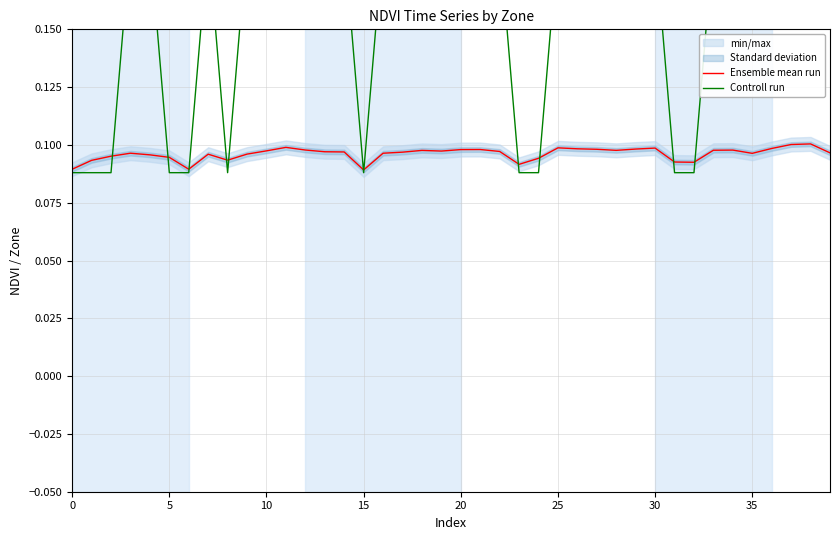

True or false: Ensemble mean run has a value of 0.2 at 20.

False